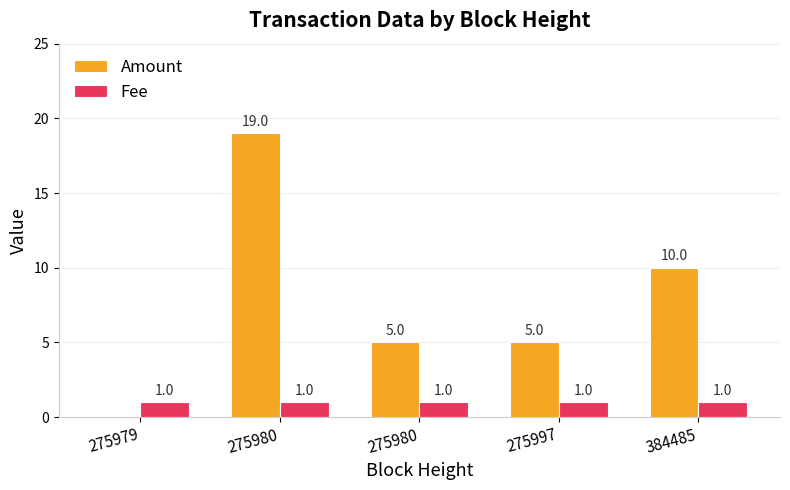

Reading right to left, list all the values displayed in this chart.

Amount: 384485=10	275997=5	275980=5	275980=19	275979=0
Fee: 384485=1	275997=1	275980=1	275980=1	275979=1